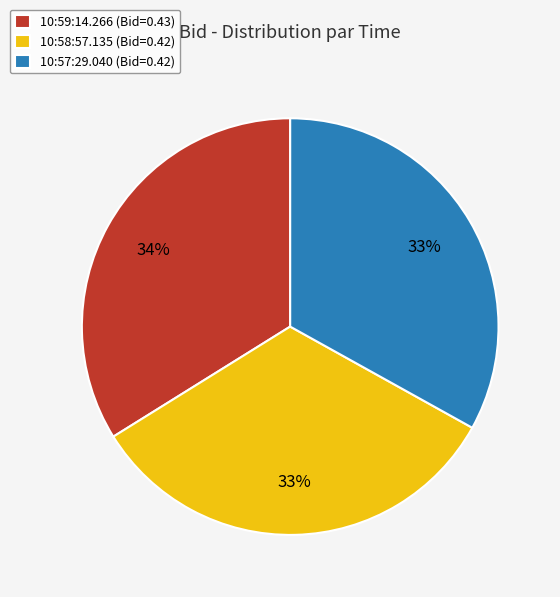

To the nearest percent, what portion does 10:58:57.135 represent?

33%